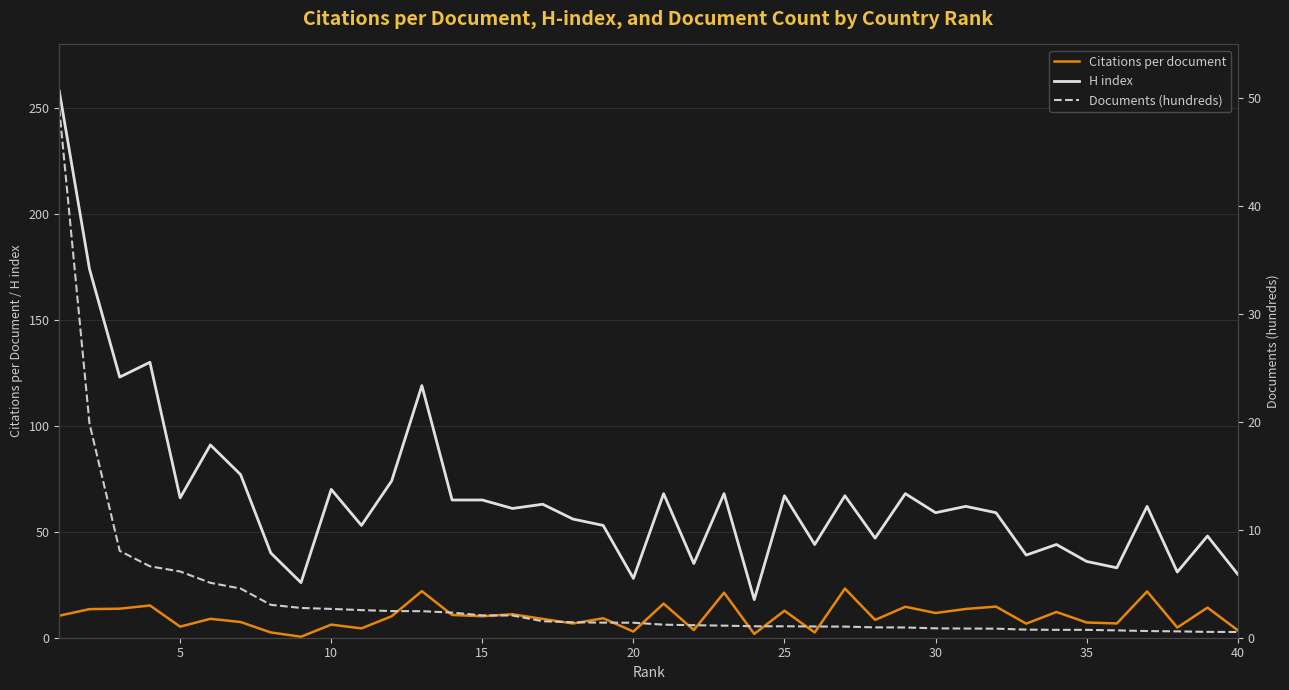

True or false: H index and Citations per document intersect in this chart.

False